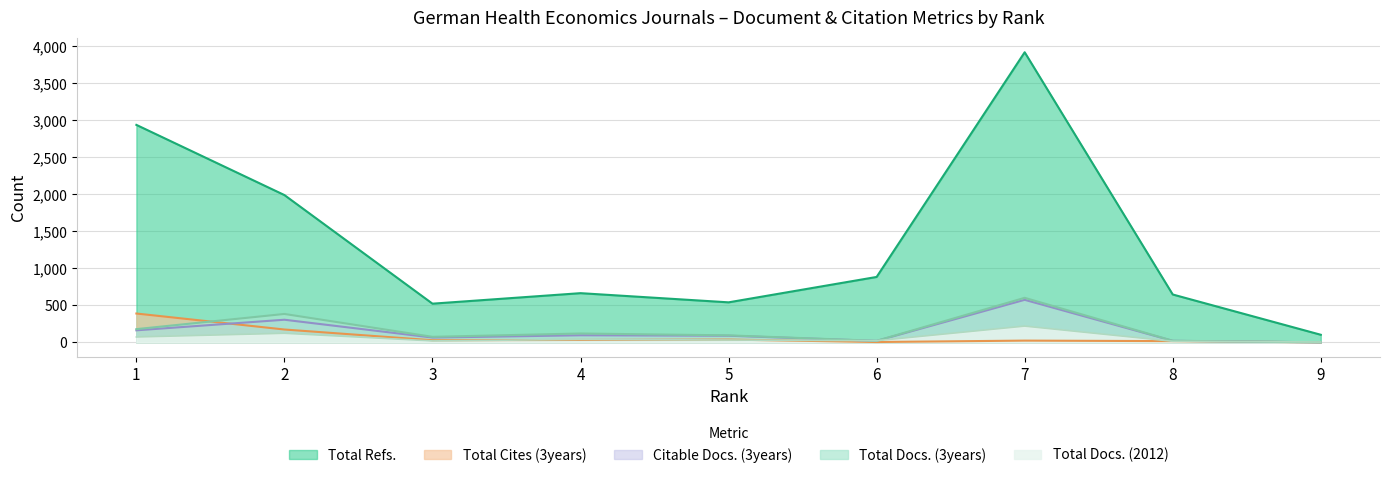

Reading right to left, list all the values displayed in this chart.

Total Docs. (2012): 9=4	8=14	7=219	6=22	5=31	4=39	3=19	2=122	1=72
Total Docs. (3years): 9=0	8=21	7=601	6=20	5=94	4=119	3=74	2=383	1=178
Total Refs.: 9=102	8=646	7=3918	6=883	5=540	4=664	3=522	2=1989	1=2937
Total Cites (3years): 9=0	8=16	7=23	6=4	5=37	4=32	3=28	2=173	1=389
Citable Docs. (3years): 9=0	8=20	7=574	6=19	5=89	4=95	3=64	2=305	1=162